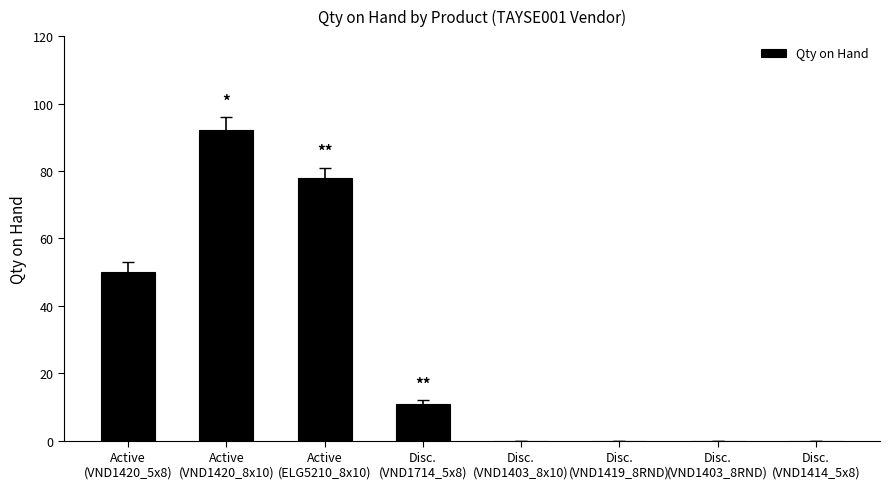

How many distinct data groups are displayed?

1